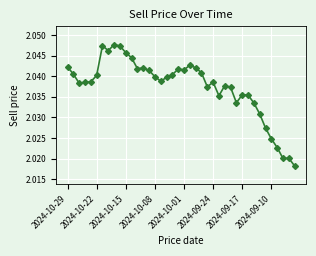

How many values are between 2 and 3?

40